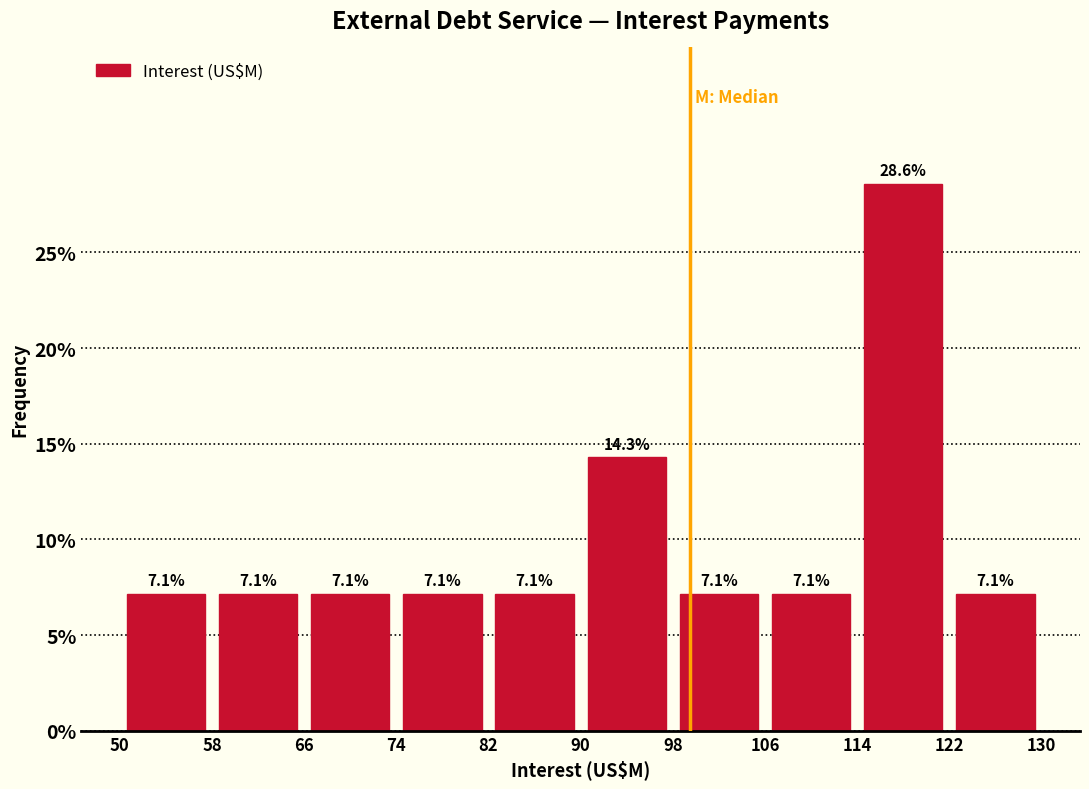

Which range on the x-axis has the tallest bar?

114 to 122